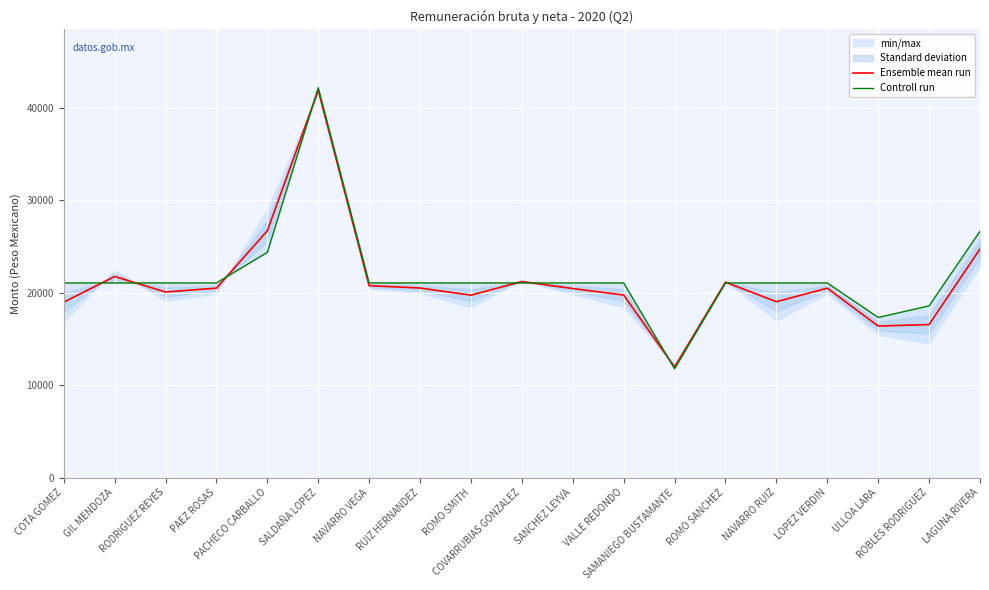

What position from the right is LOPEZ VERDIN?

4